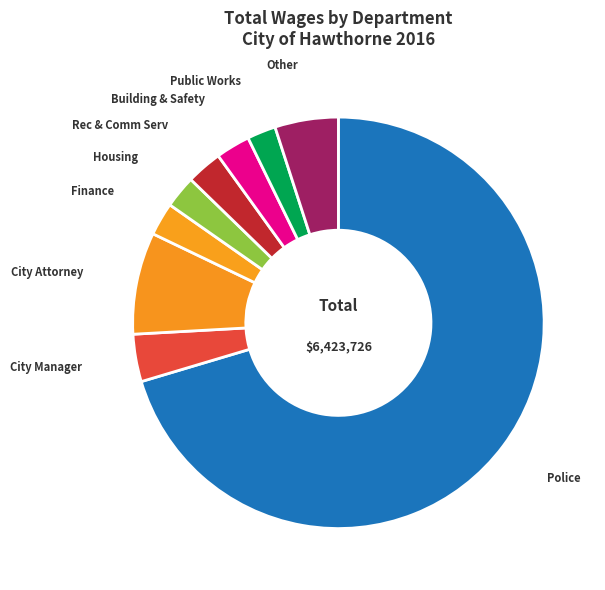

Do Finance and Public Works together represent more than half of the pie?

No